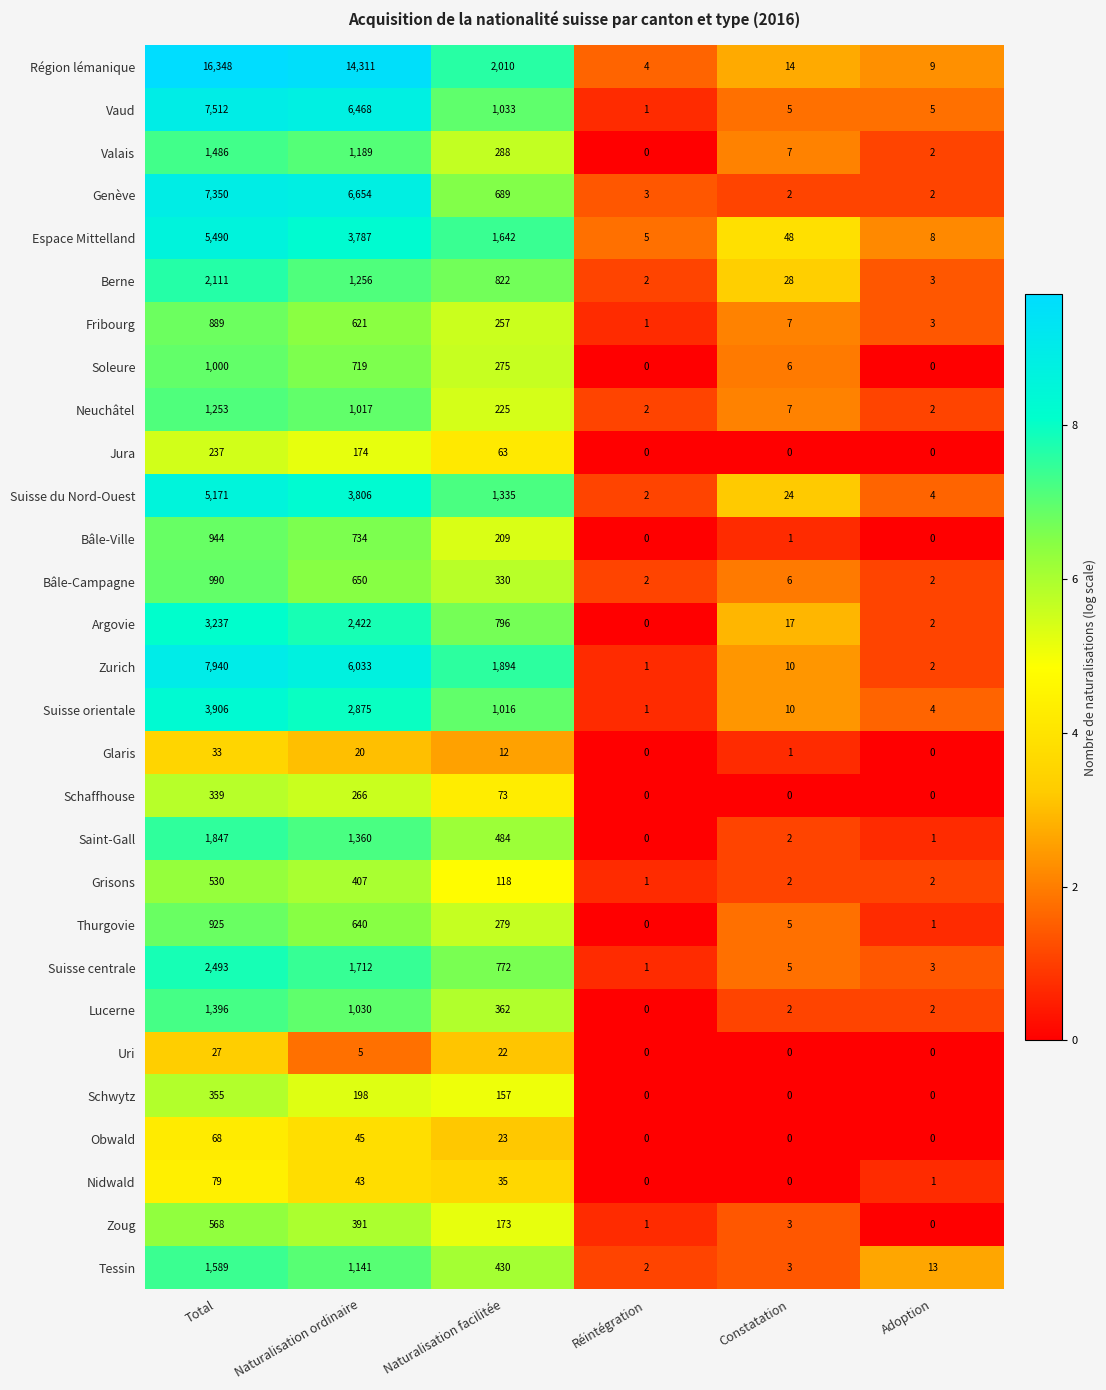

What is the spread (max minus min) of values at Réintégration?

5